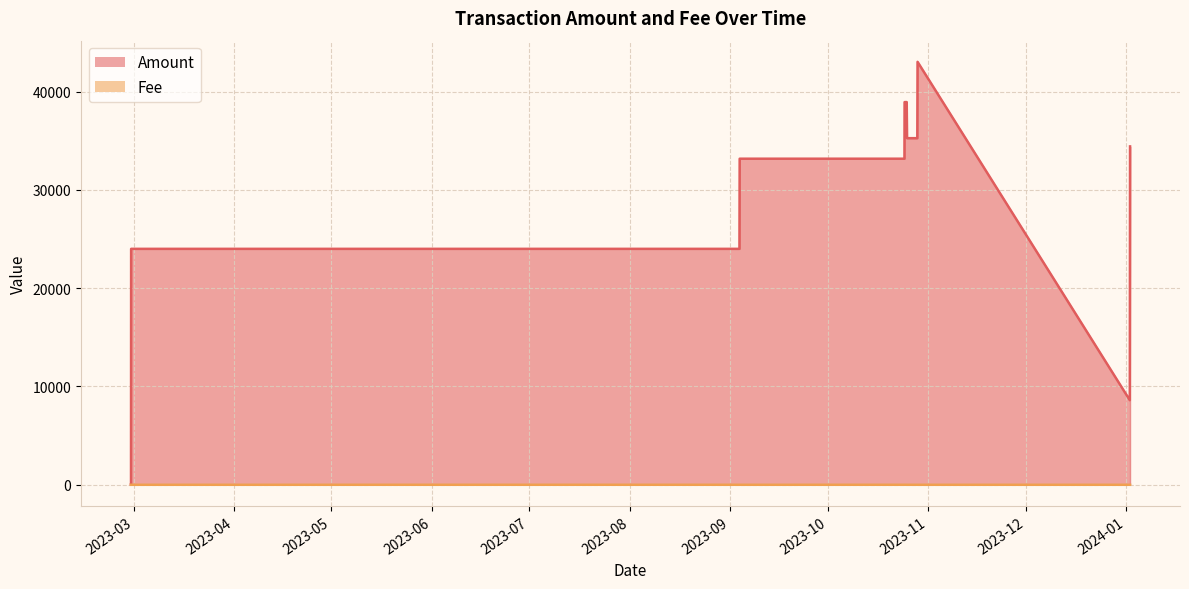

What is the maximum value shown in the chart?

43026.8